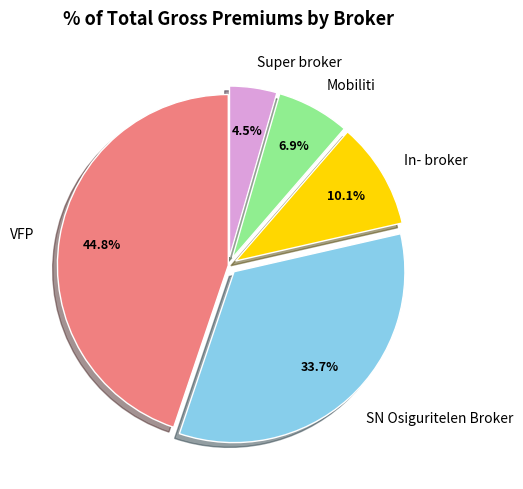

What is the largest slice in the pie chart?

VFP